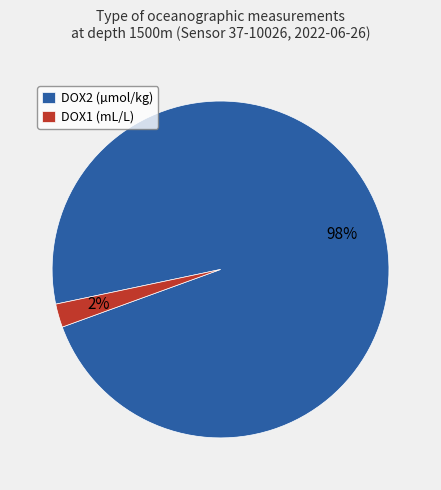

Is there any slice that represents more than half of the pie?

Yes